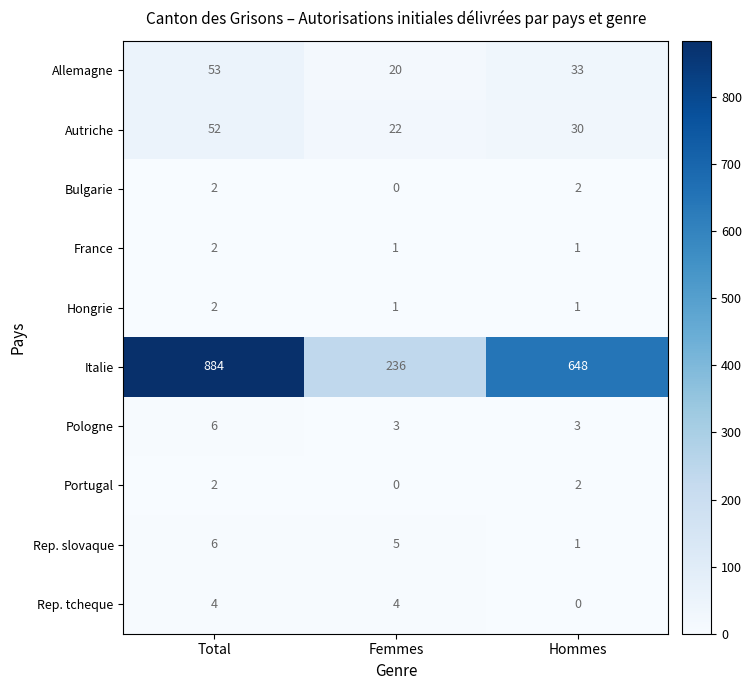

Which series has the widest spread of values?

Italie